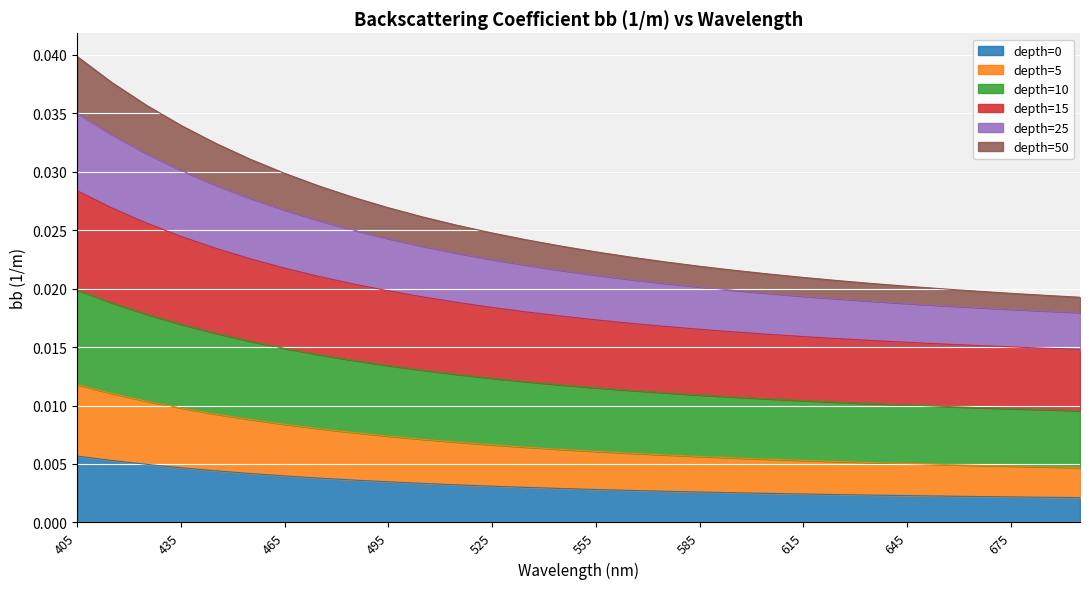

True or false: depth=25 and depth=15 cross at least once.

False